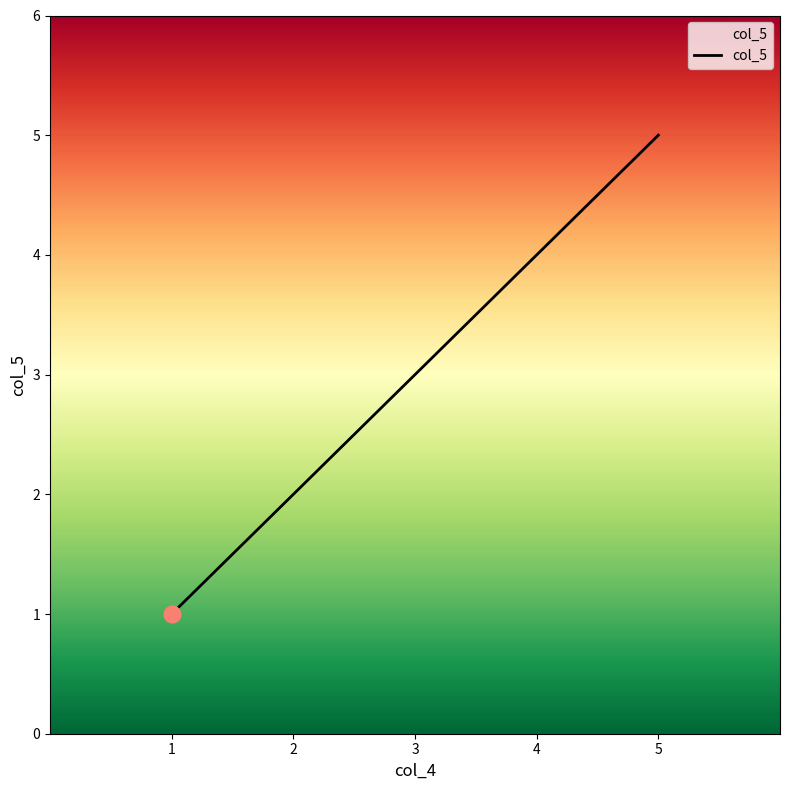

Approximately how many times larger is the value at 5 compared to 2?

2.5